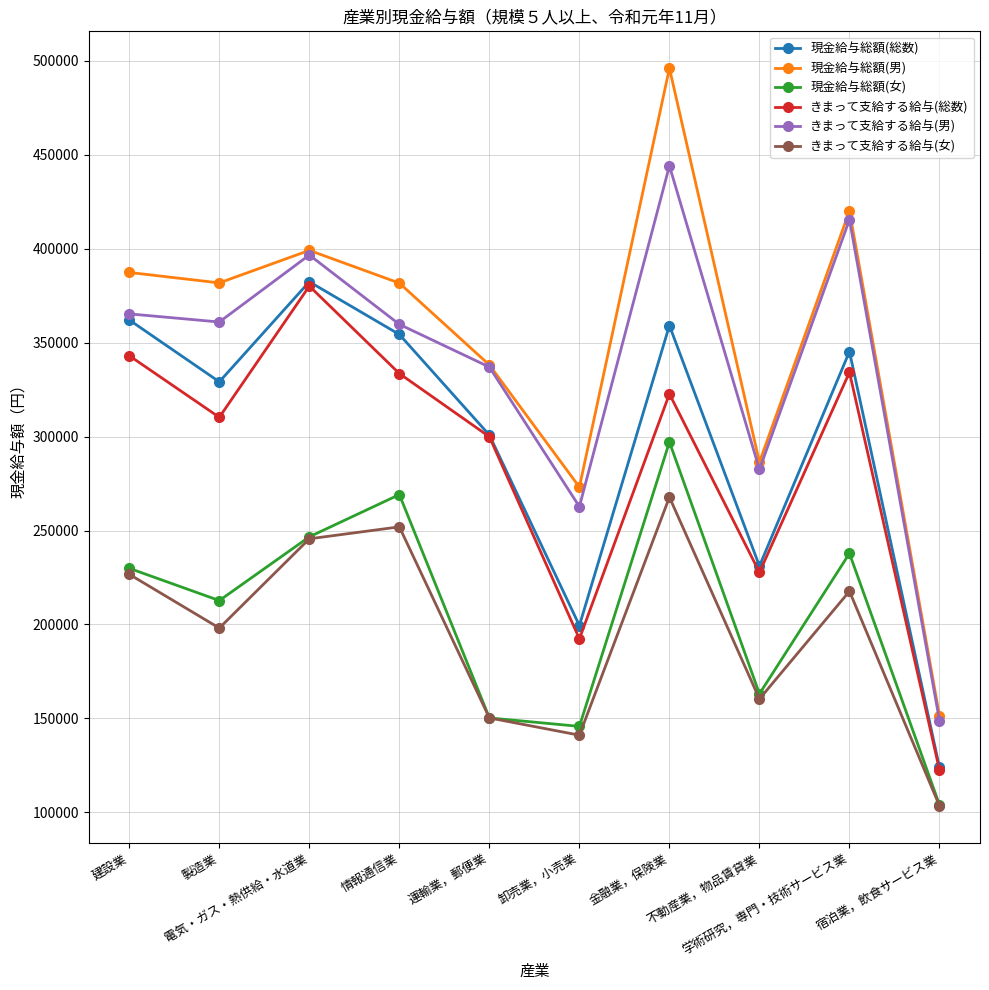

Read the きまって支給する給与(総数) value at 情報通信業.

333526